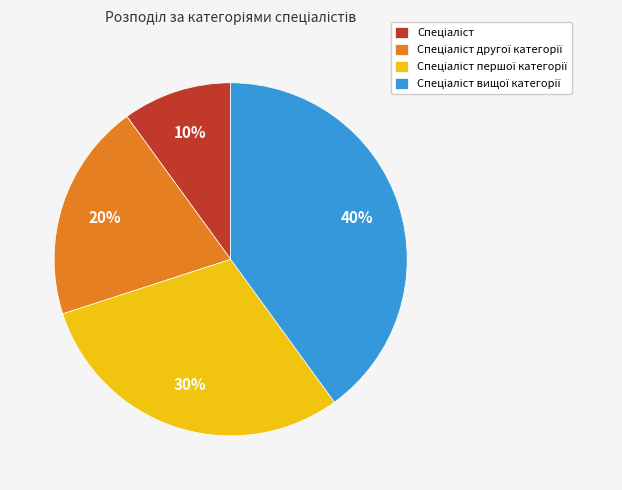

To the nearest percent, what is the average slice percentage?

25%